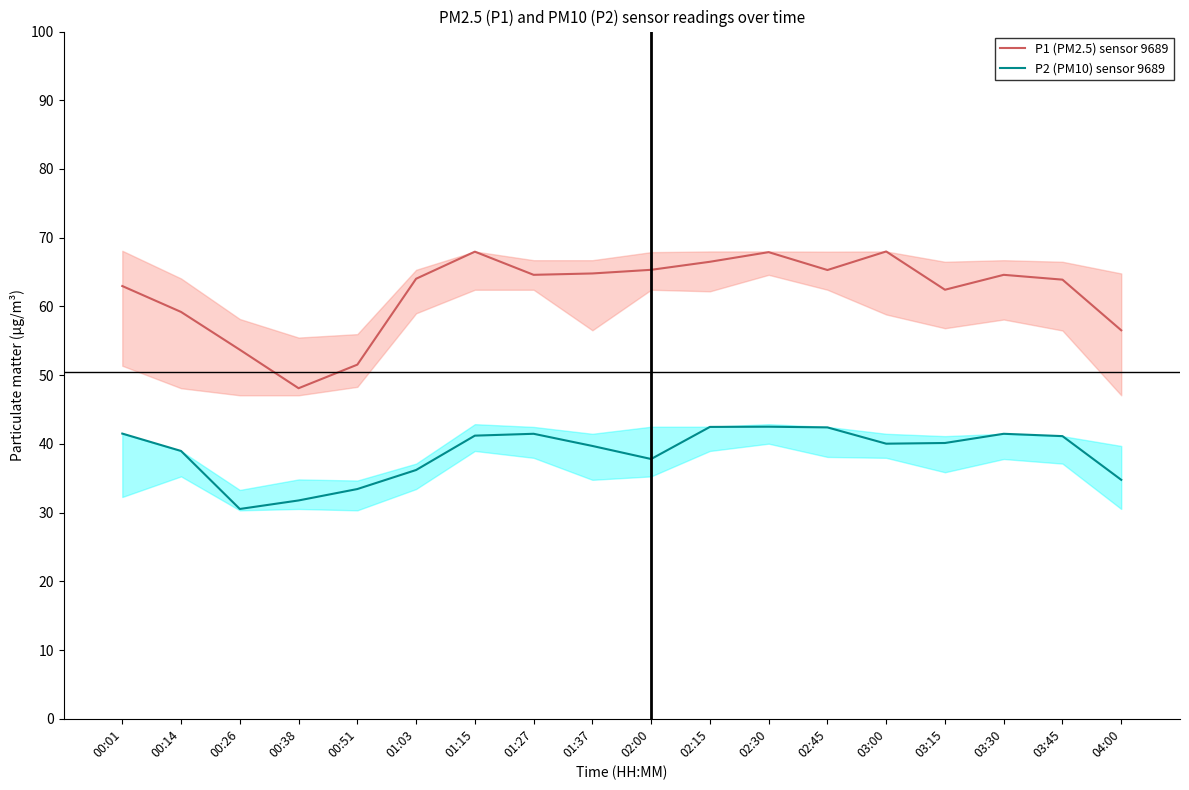

Which series has the widest spread of values?

P1 (PM2.5) sensor 9689